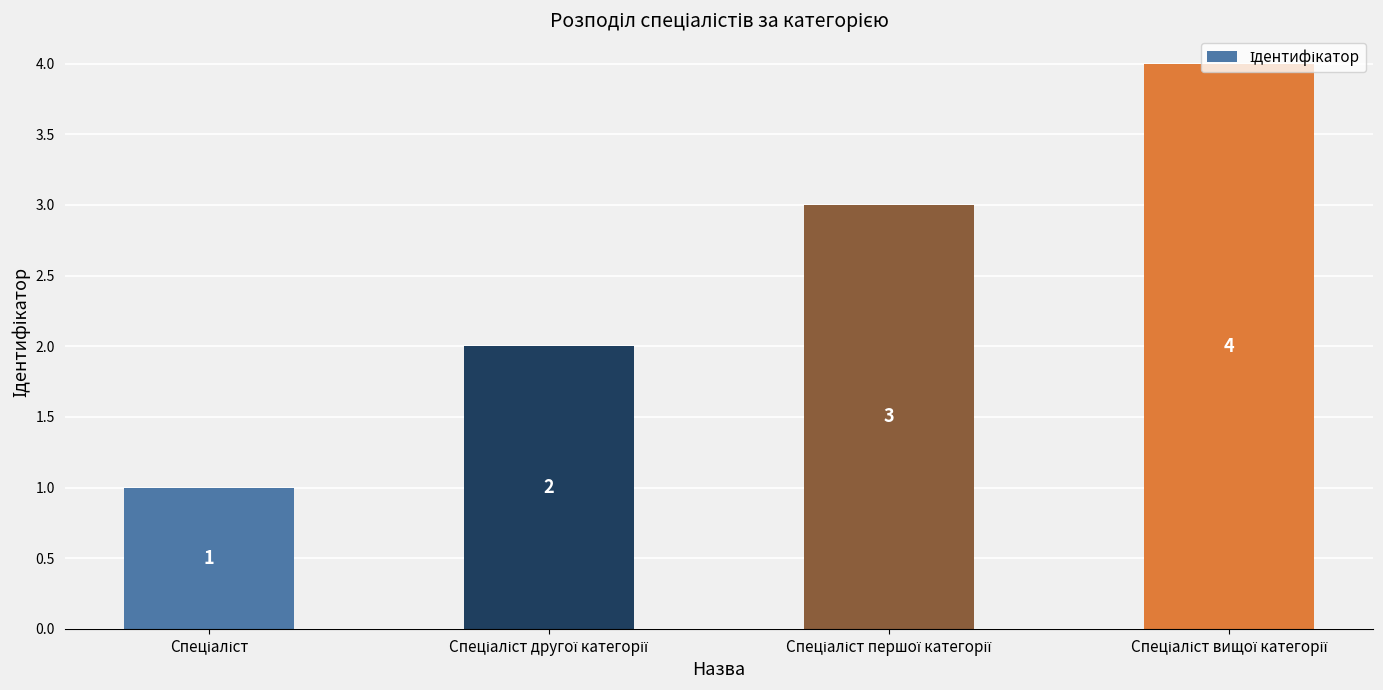

How many values are between 2 and 4?

3